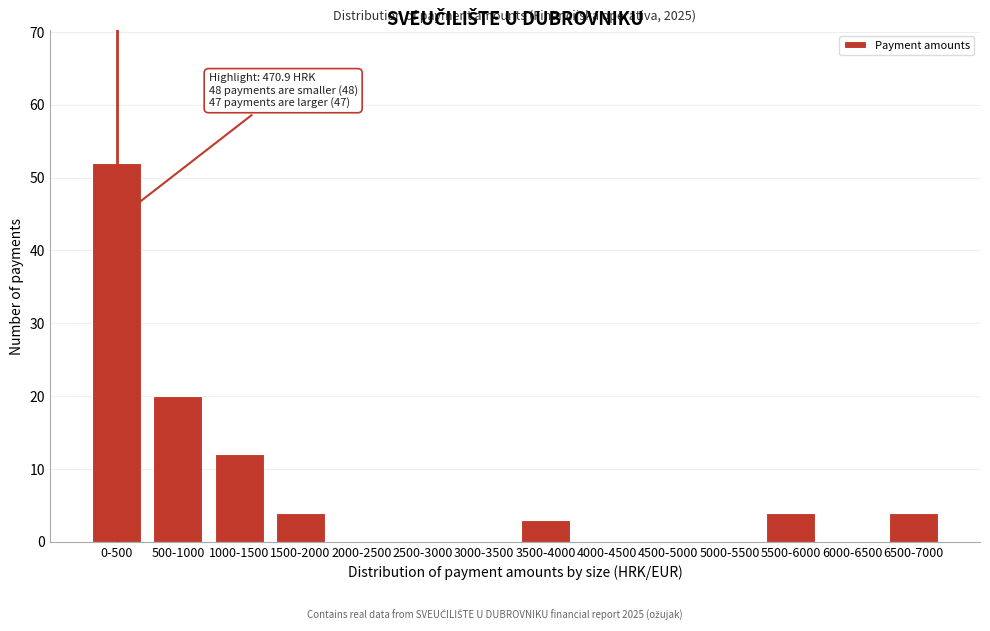

Reading right to left, transcribe all the data shown in this chart.

6500-7000=4	6000-6500=0	5500-6000=4	5000-5500=0	4500-5000=0	4000-4500=0	3500-4000=3	3000-3500=0	2500-3000=0	2000-2500=0	1500-2000=4	1000-1500=12	500-1000=20	0-500=52